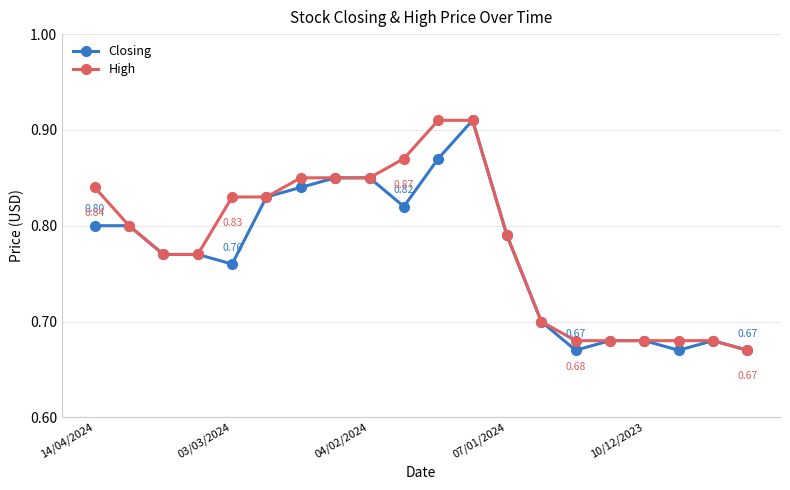

List the series in order of their overall mean, lowest first.

Closing, High